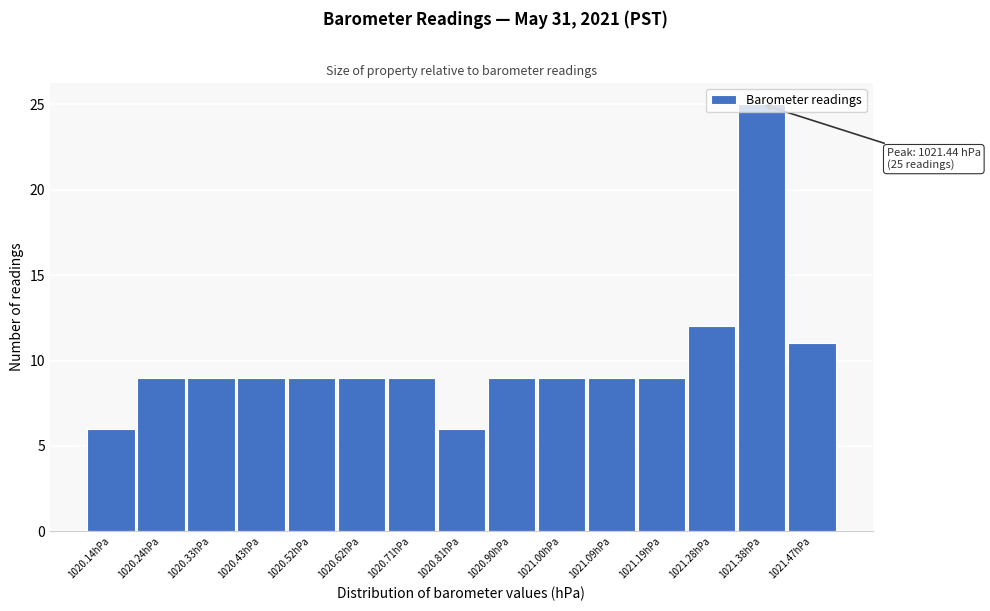

Where is the data nearest to the value 15?

1021.28hPa